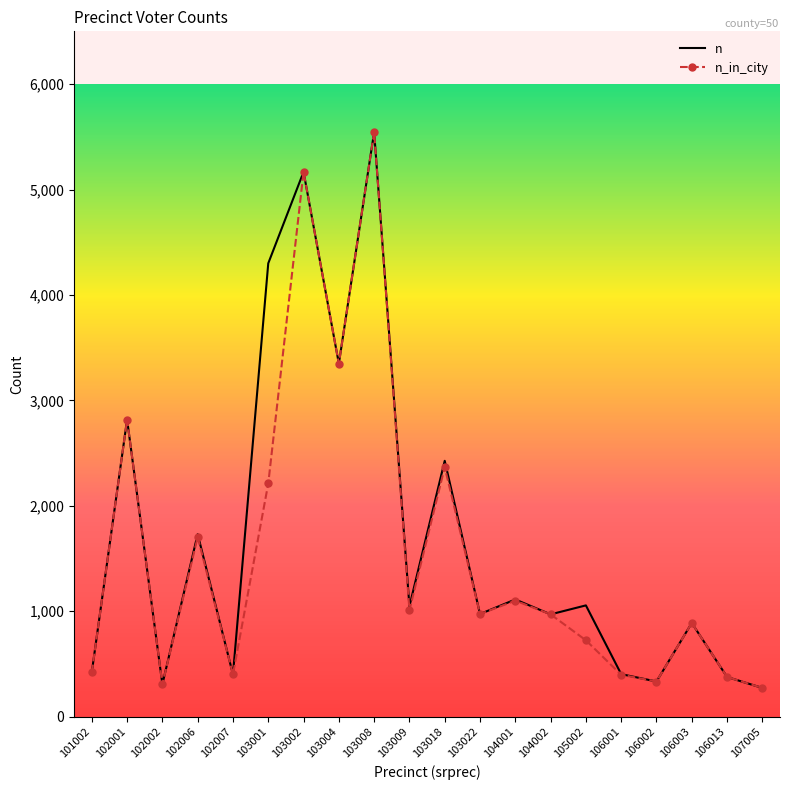

Which series changed the most between 104001 and 107005?

n